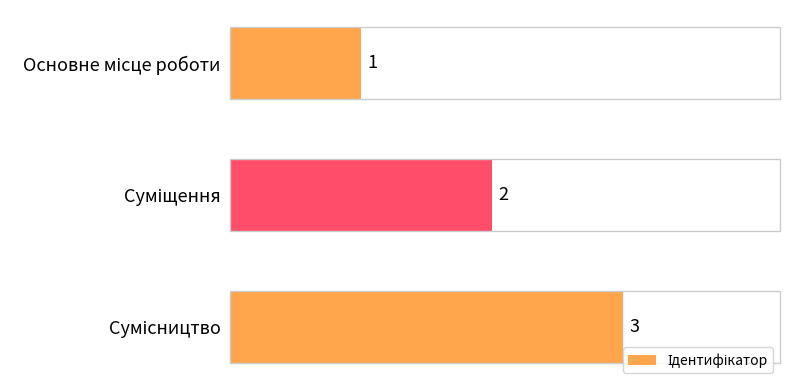

How many series are shown in this chart?

1